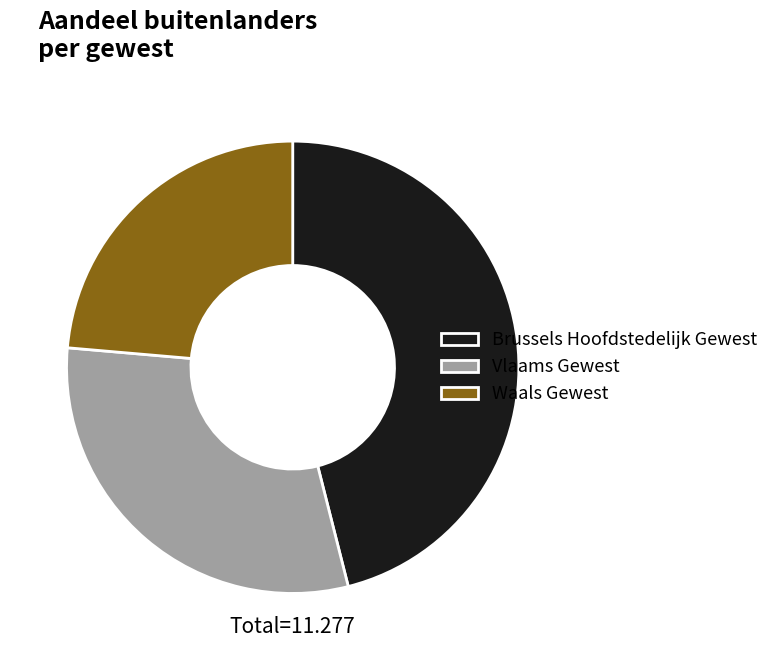

Rank the categories by value from highest to lowest.

Brussels Hoofdstedelijk Gewest, Vlaams Gewest, Waals Gewest